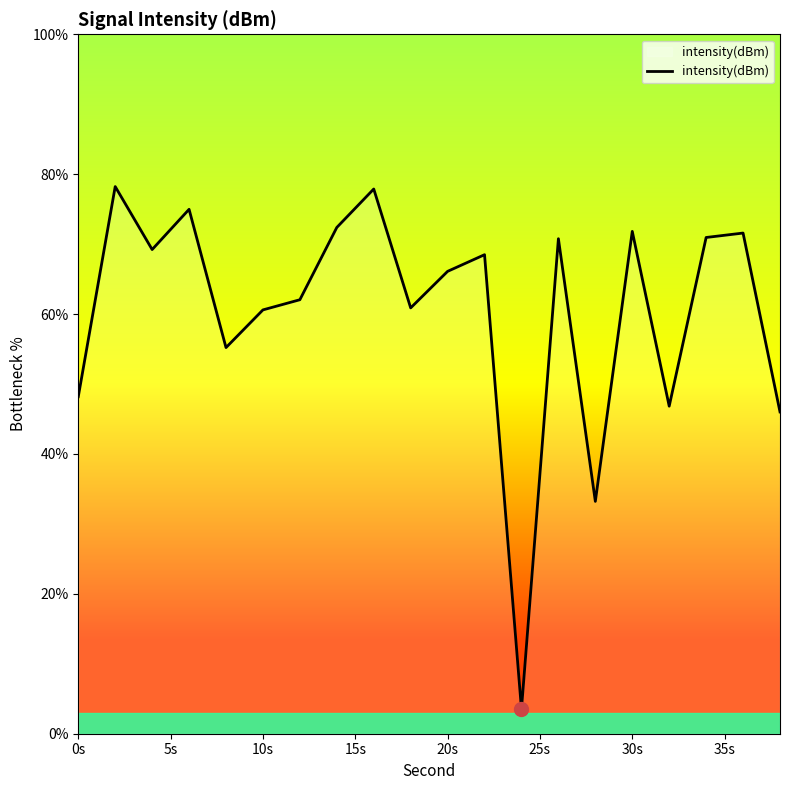

What is the smallest value displayed?

3.5